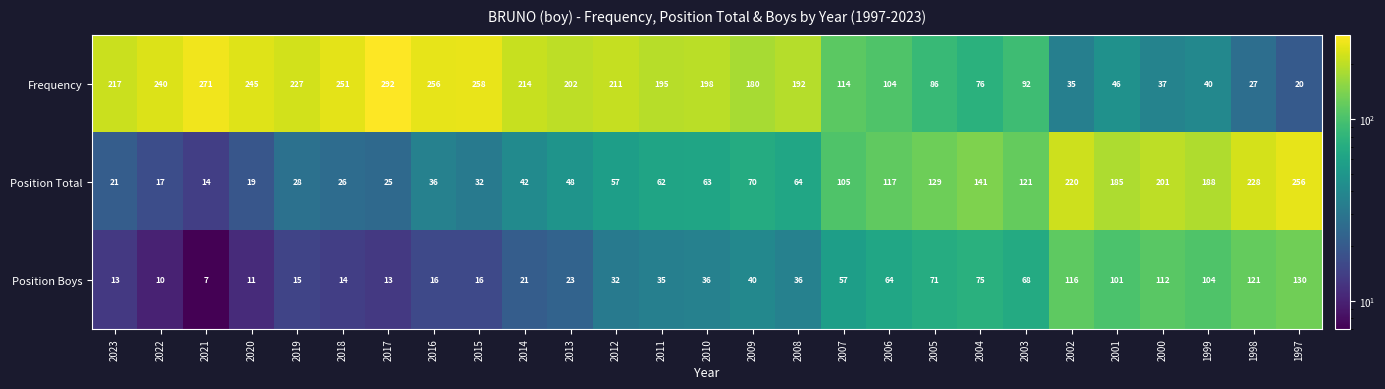

What is the difference between the second highest and minimum values in the Frequency series?

251